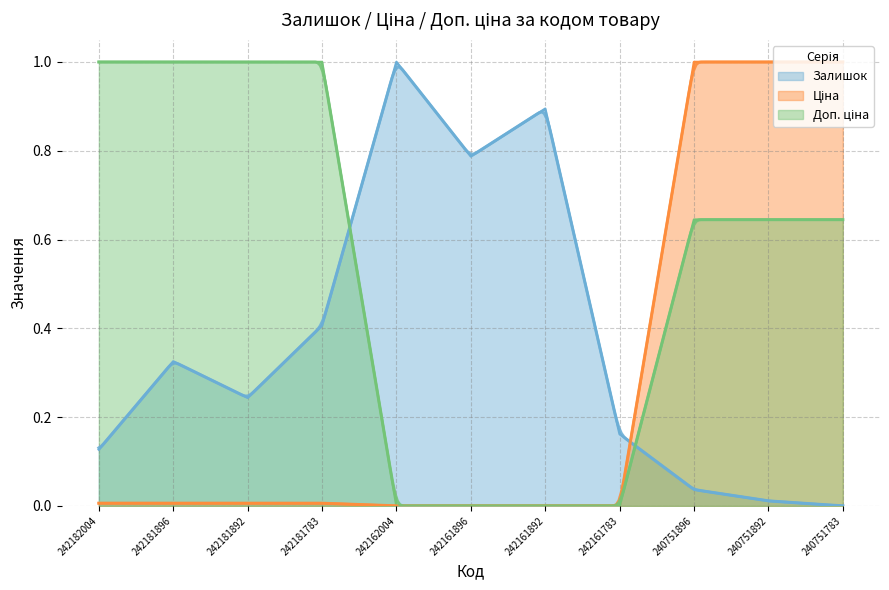

The value of Доп. ціна at 240751896 is 0.6. True or false?

True